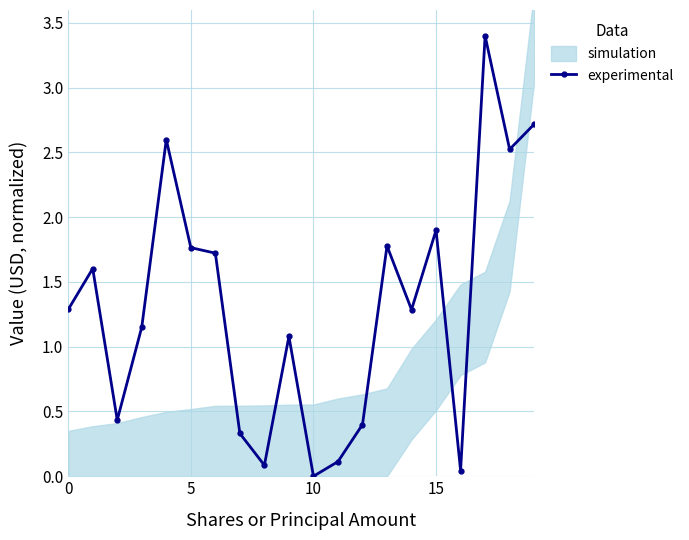

What is the label of the 2nd point from the right?

18